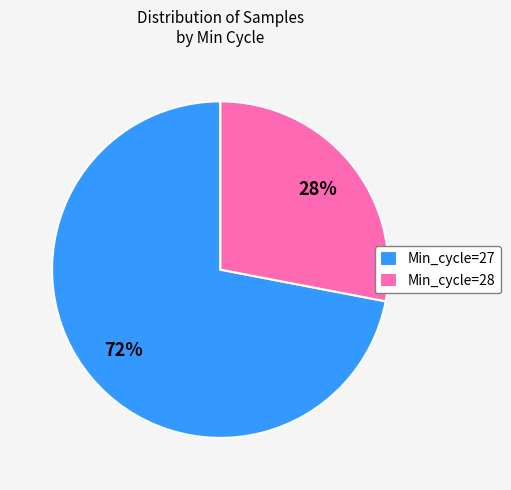

Approximately how many times larger is the value at Min_cycle=28 compared to Min_cycle=27?

0.4